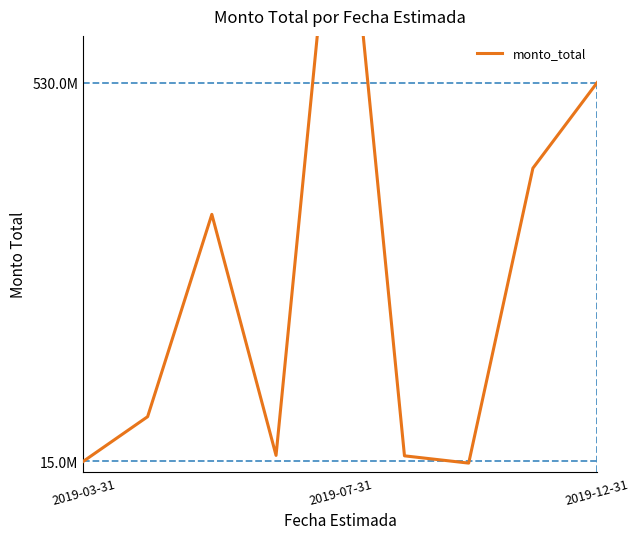

What is the minimum value shown in the chart?

12500000